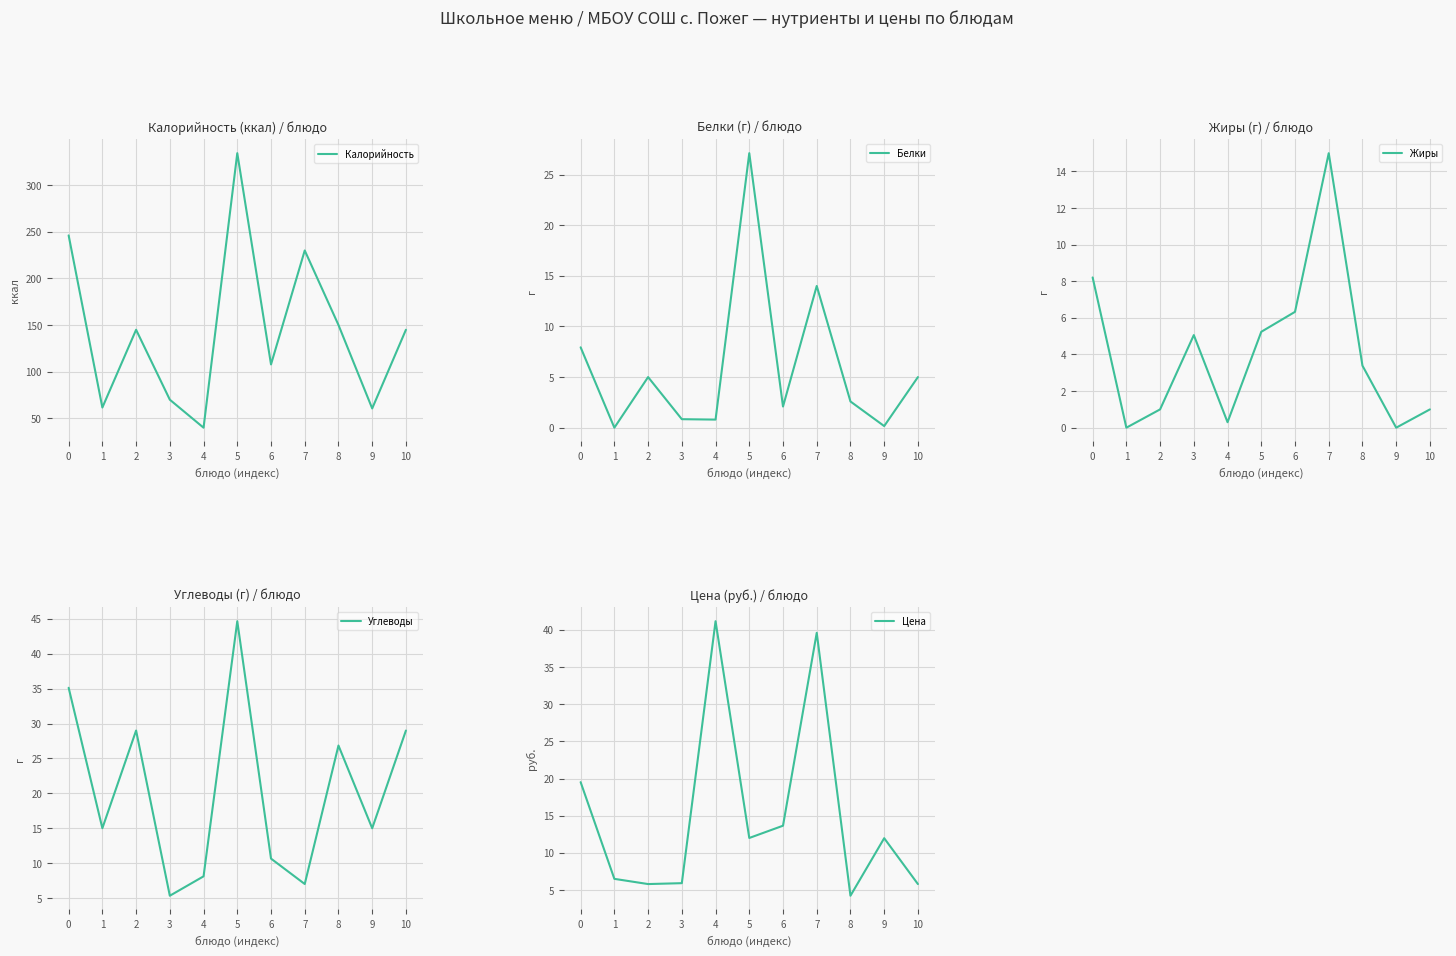

What are all the series names shown in the legend?

Калорийность, Белки, Жиры, Углеводы, Цена